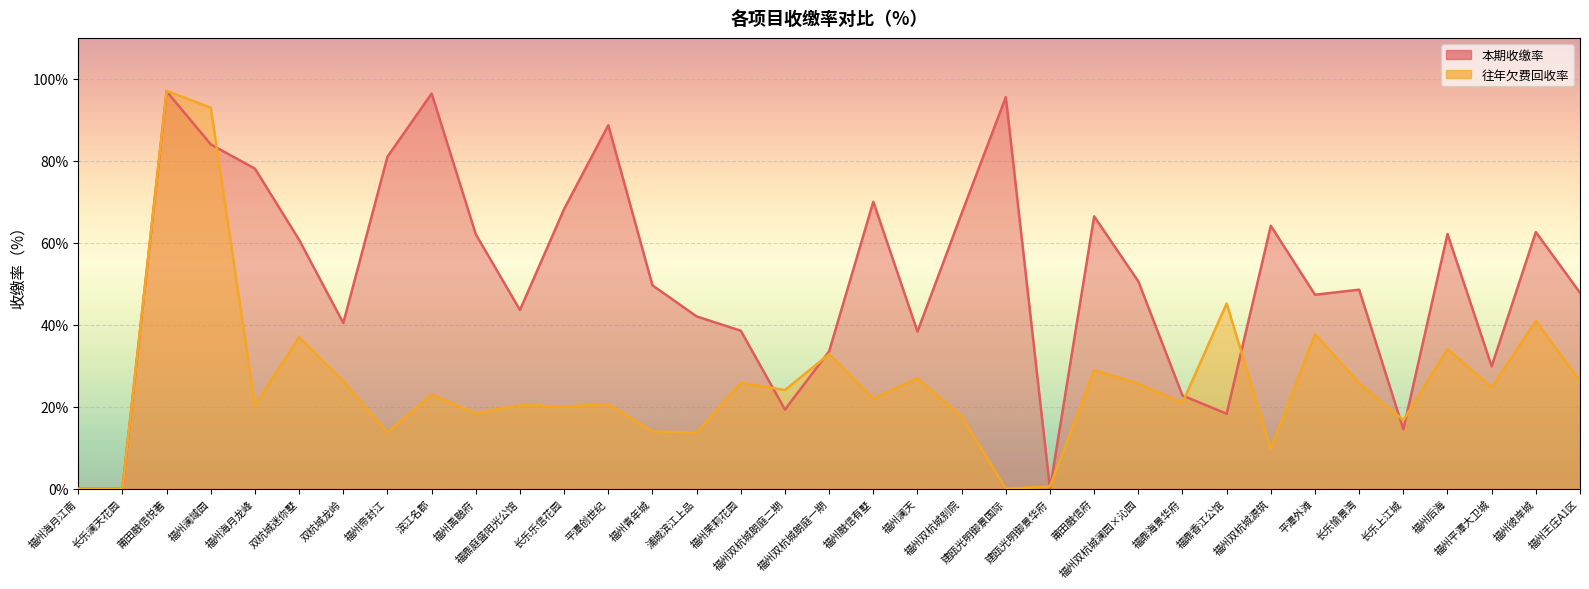

How many values in the 本期收缴率 series are below 49?

17